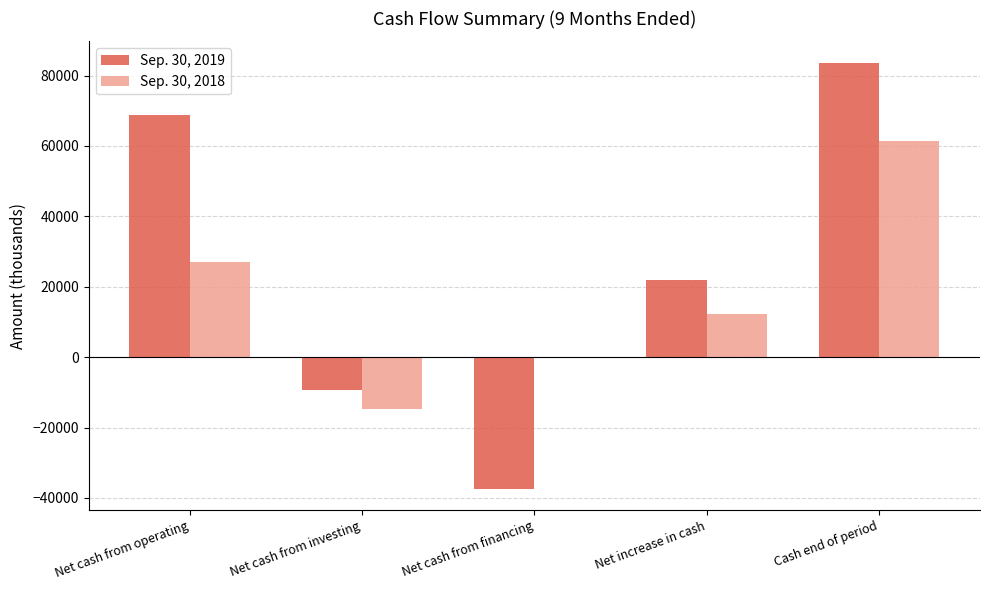

Which category has the highest value across all series?

Cash end of period